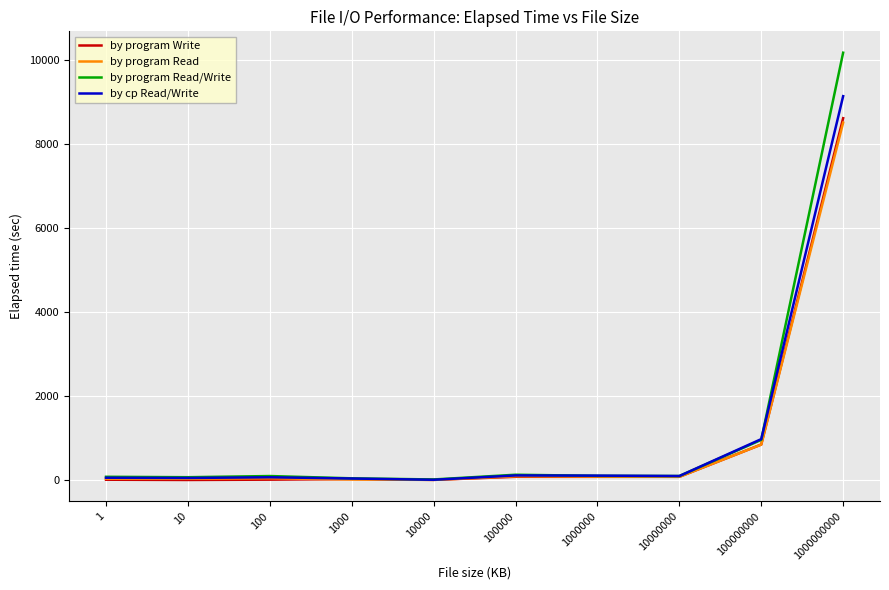

At which label does by program Read/Write reach its peak?

1000000000